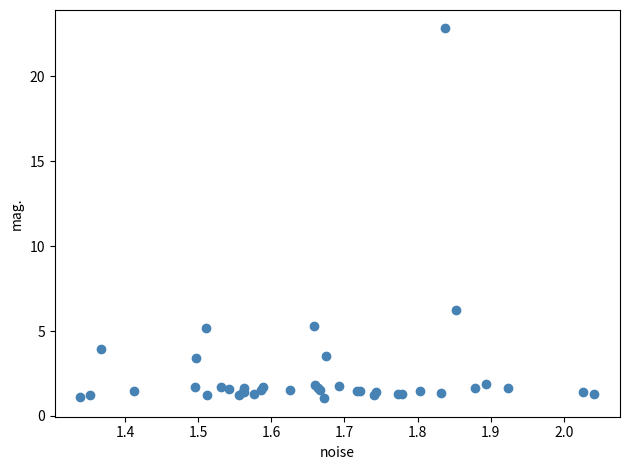

What Y value in the scatter plot is closest to 11?

6.3